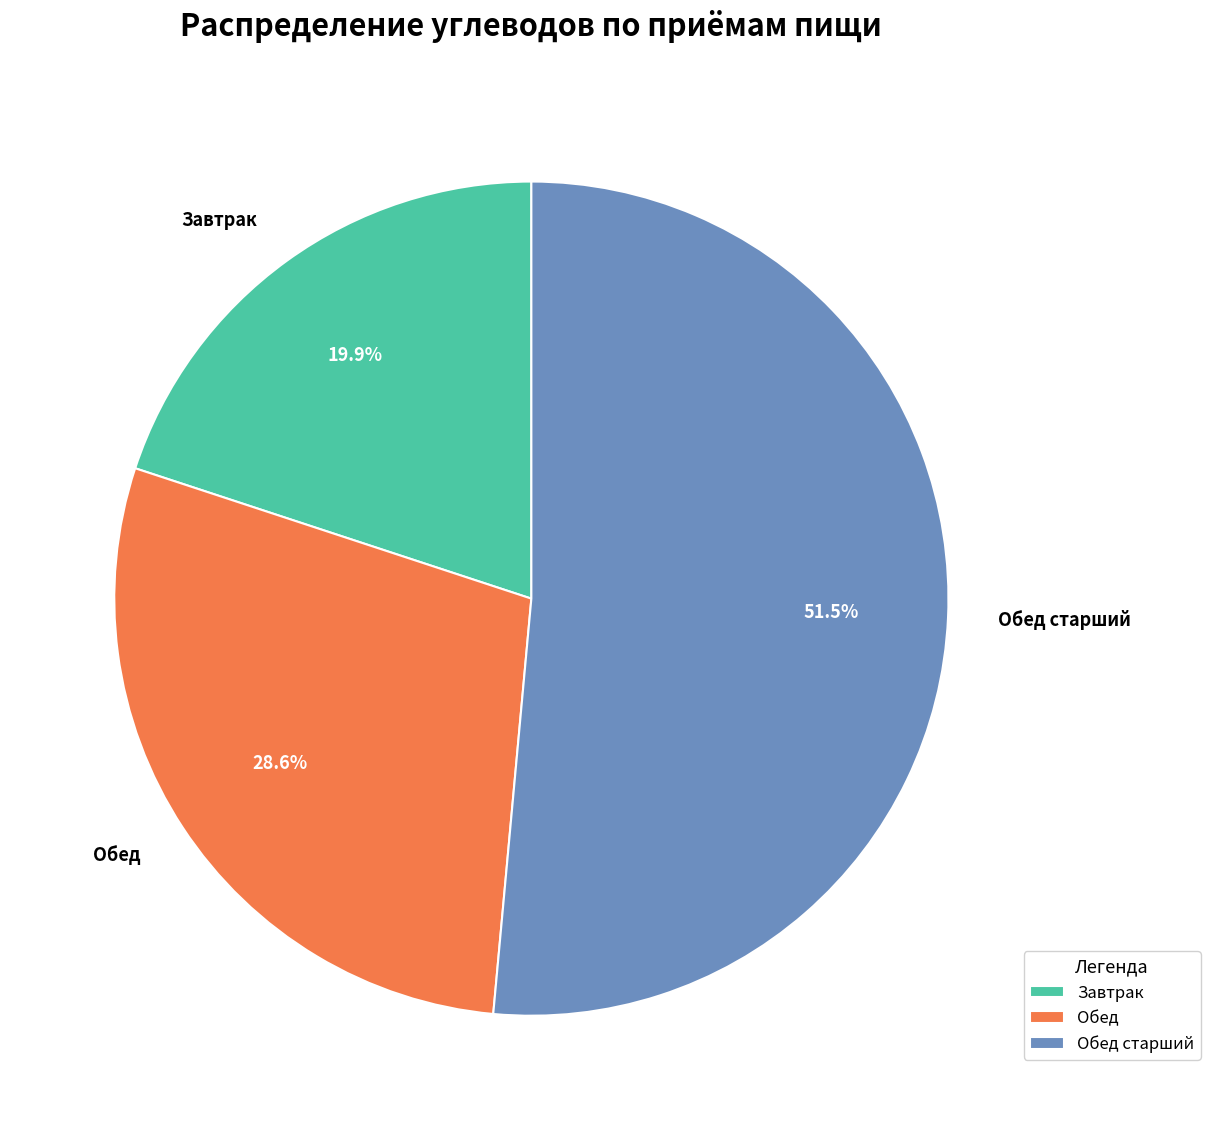

True or false: Обед accounts for 29% of the total.

True